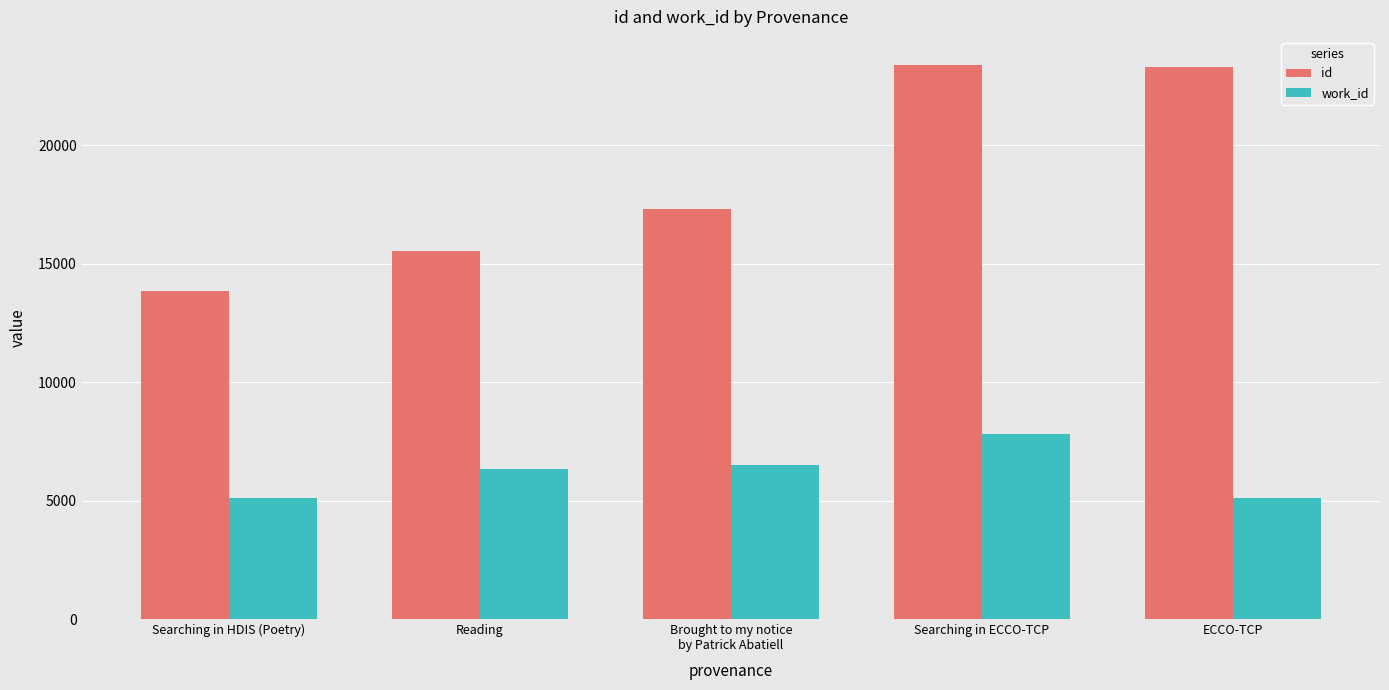

Which category has the lowest value in the id series?

Searching in HDIS (Poetry)